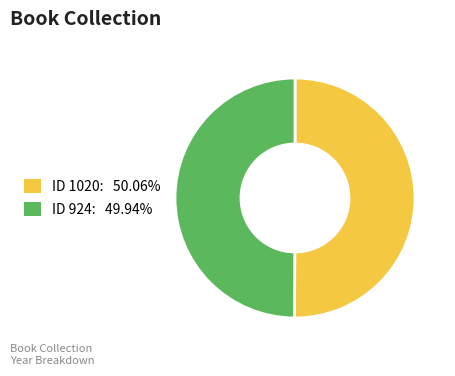

Count the number of slices in the pie.

2